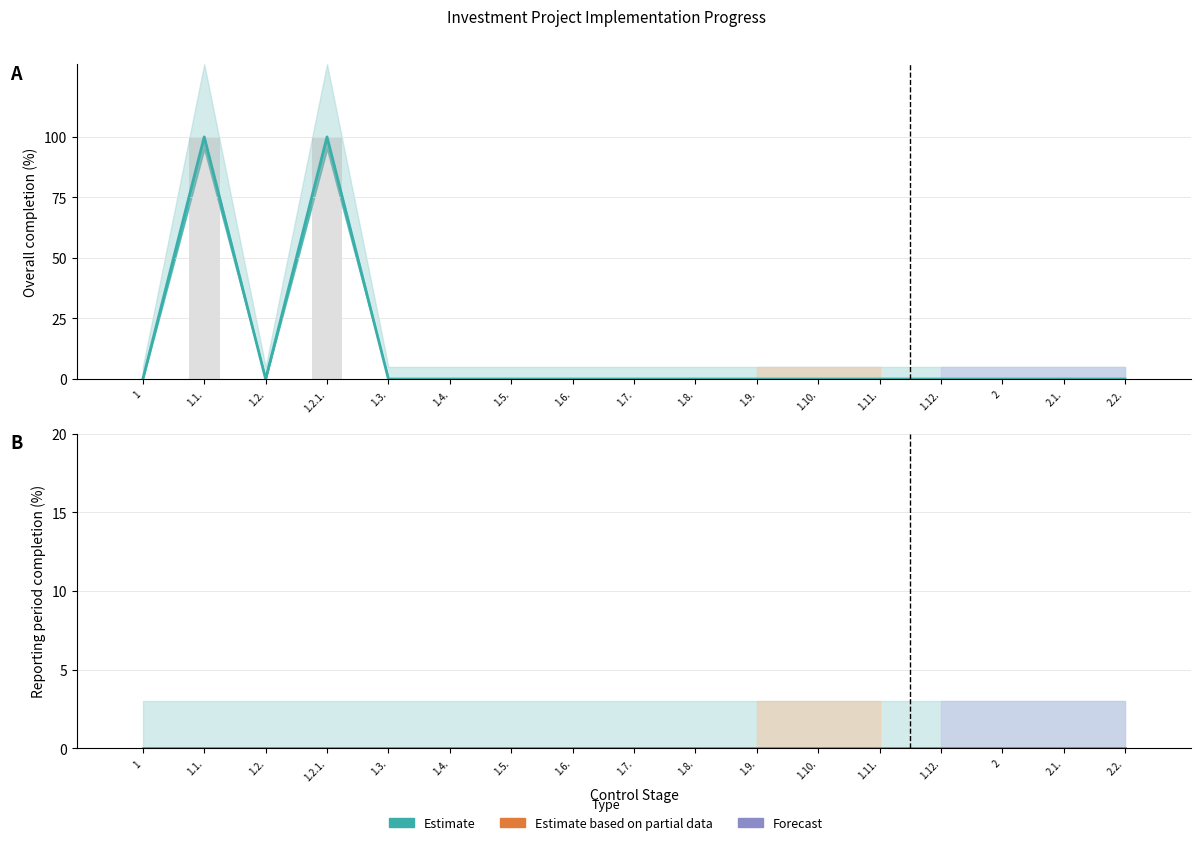

Is it true that the value at 1.2. is 0?

True